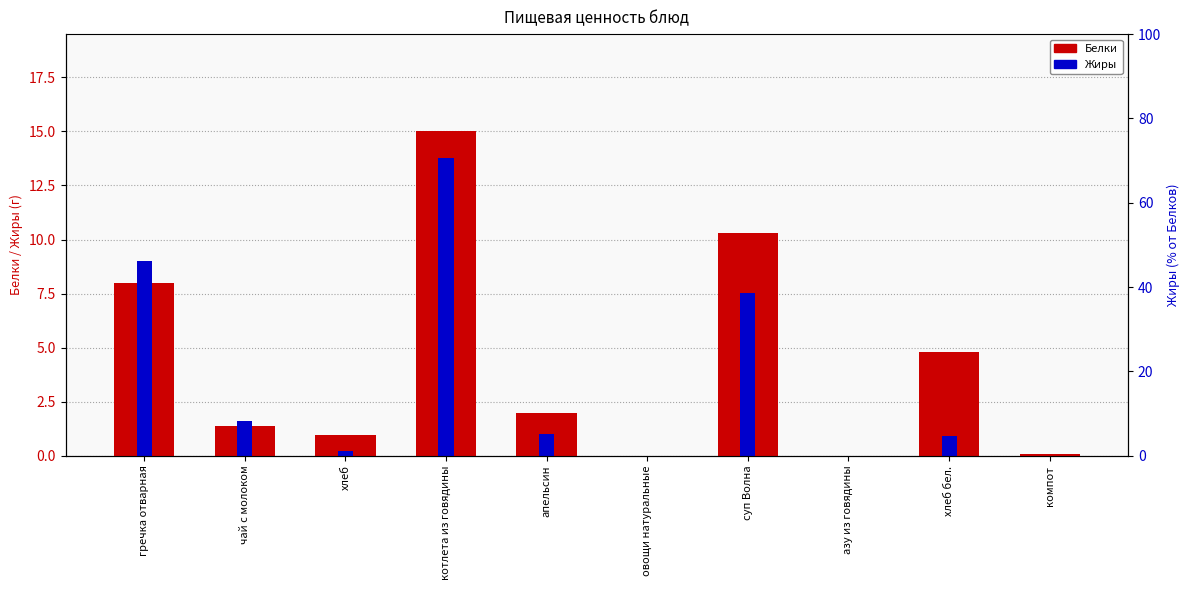

List the labels in order of Белки value, smallest first.

овощи натуральные, азу из говядины, компот, хлеб, чай с молоком, апельсин, хлеб бел., гречка отварная, суп Волна, котлета из говядины